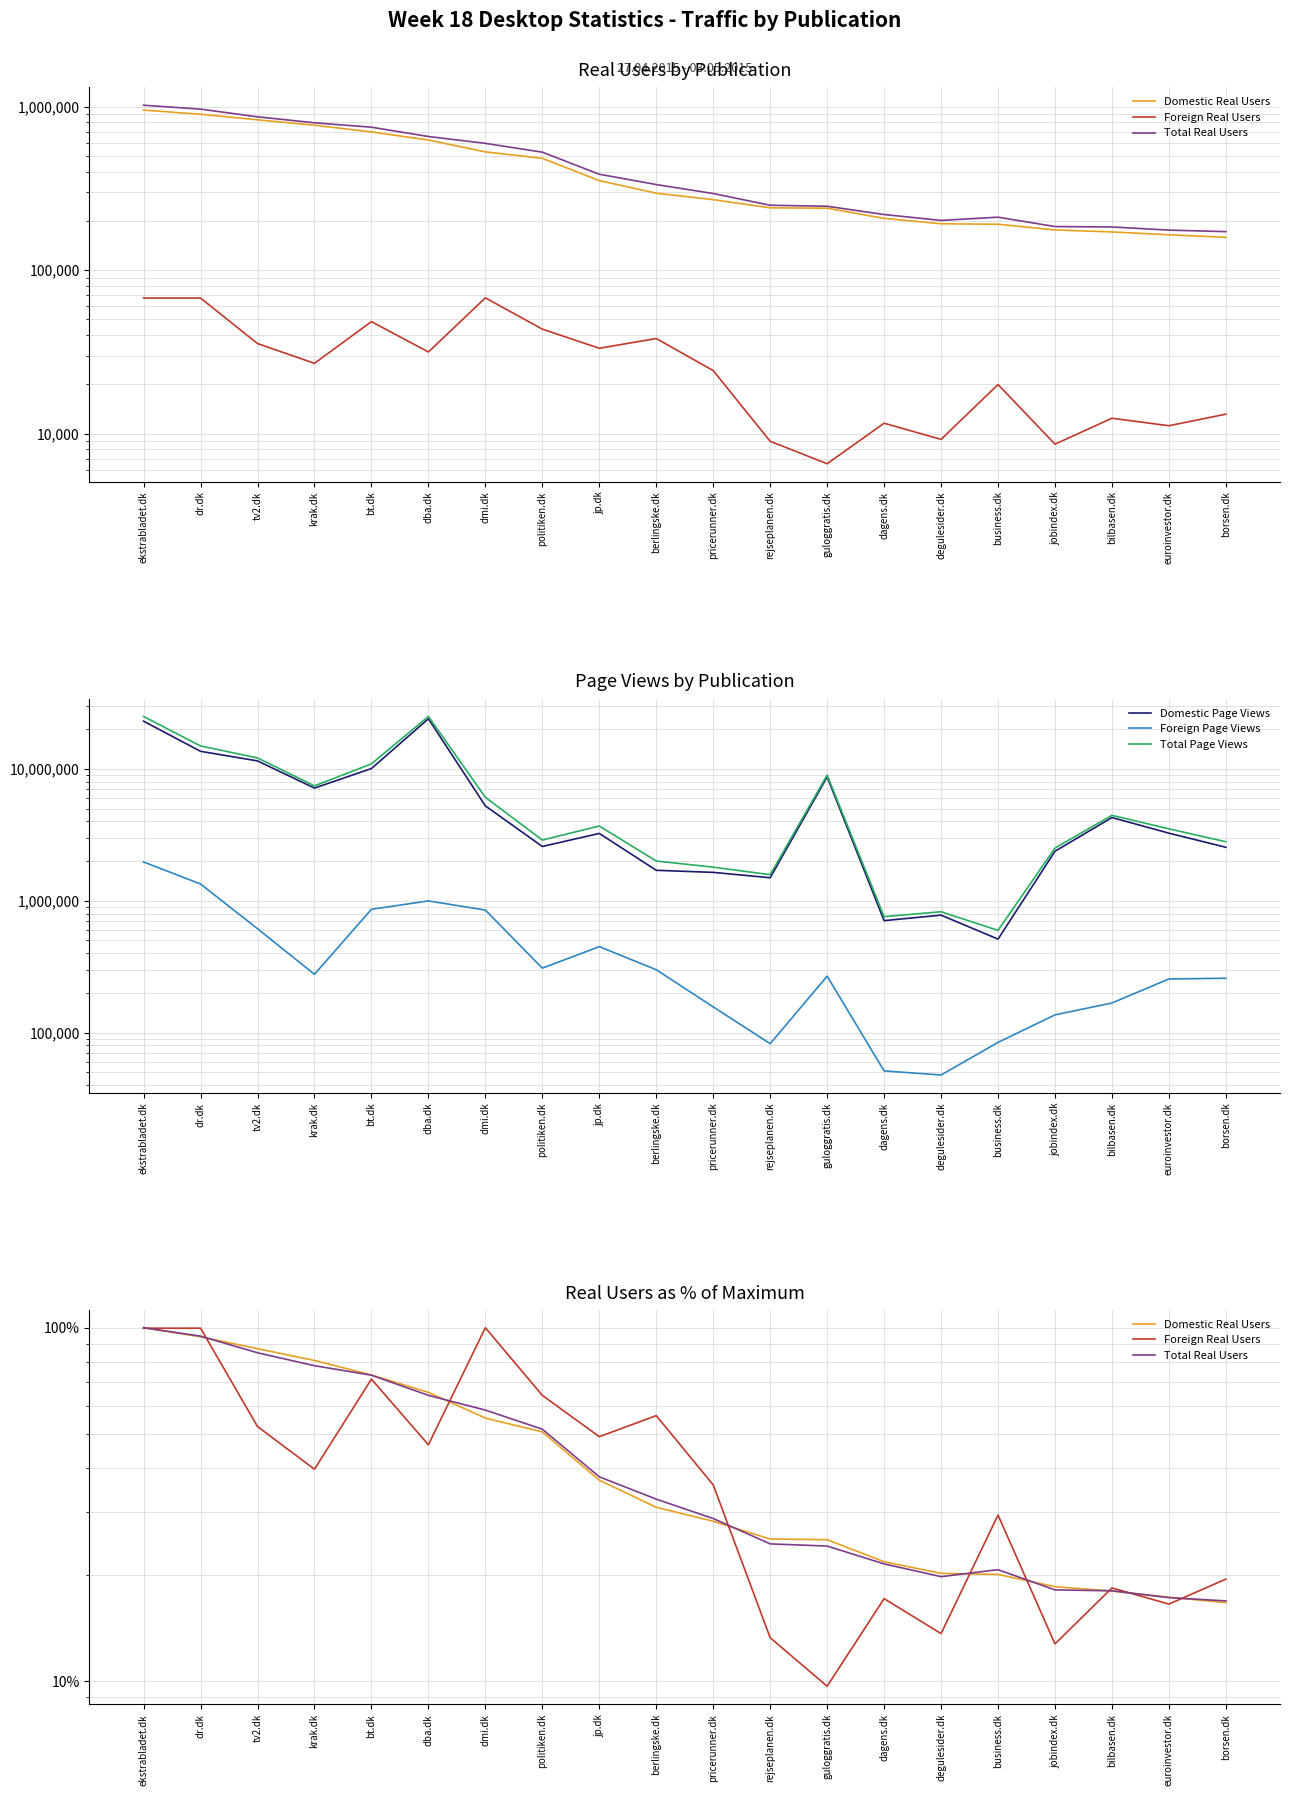

What is the sum of the Foreign Page Views values at euroinvestor.dk and rejseplanen.dk?

337441.0